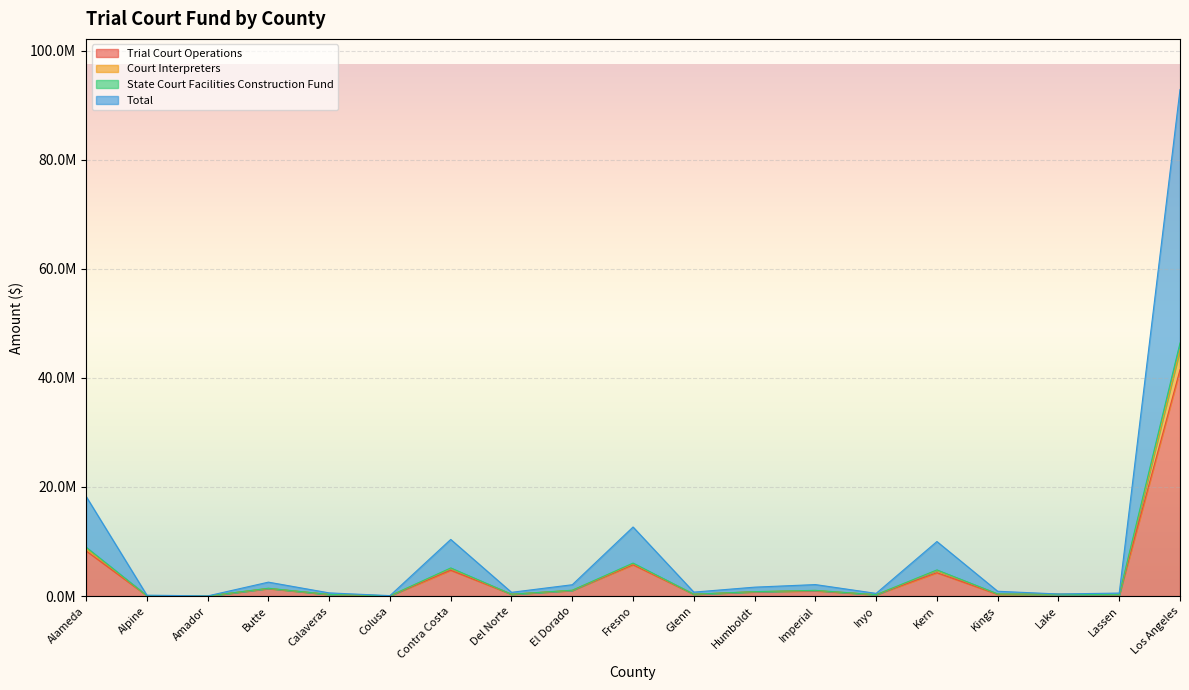

At which label does Total reach its peak?

Los Angeles